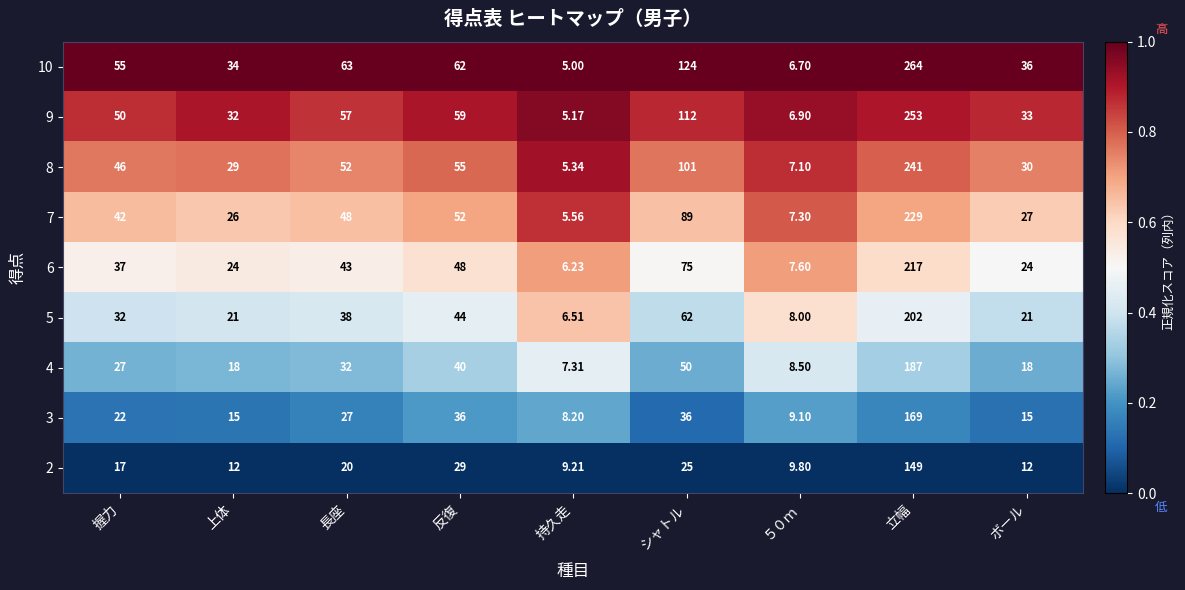

List the series in order of their peak value, highest first.

10, 9, 8, 7, 6, 5, 4, 3, 2